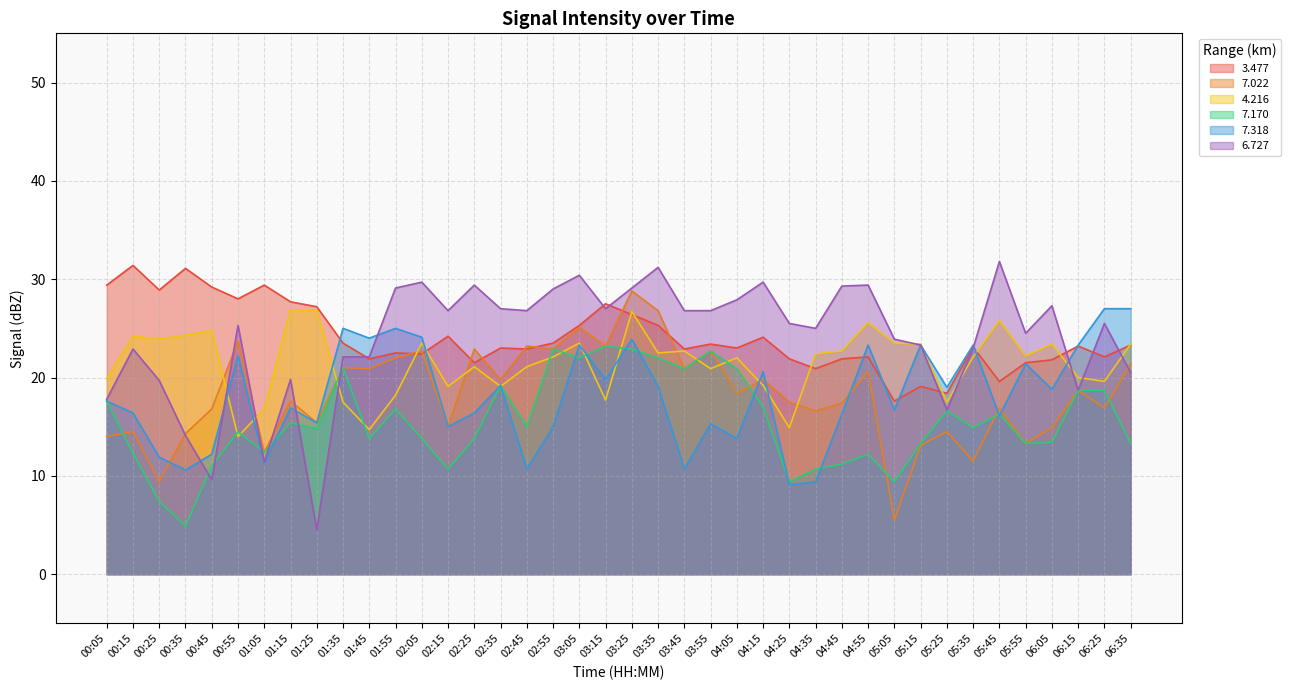

What is the value of the 6.727 point at the 40th from the left?

20.5